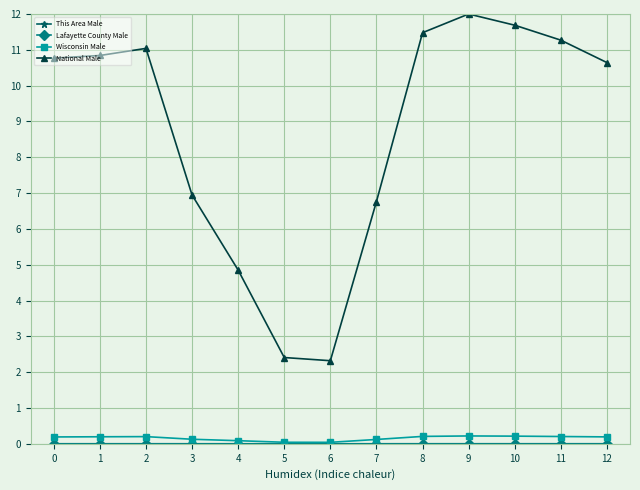

How many series are shown in this chart?

4